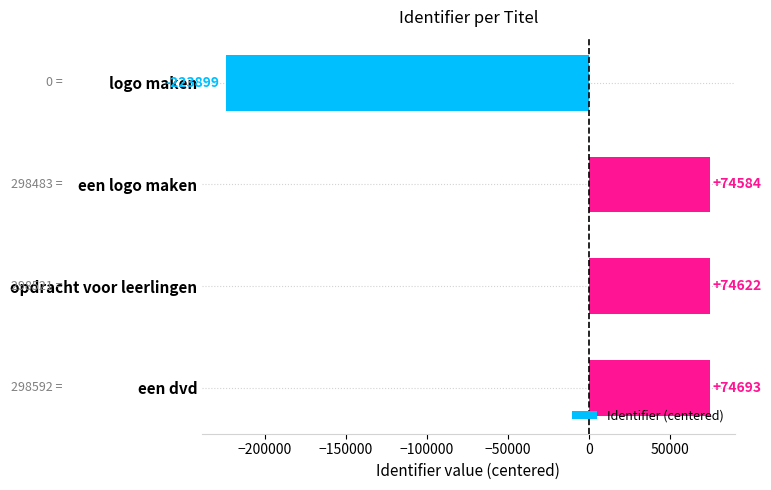

How many data points does each series have?

4